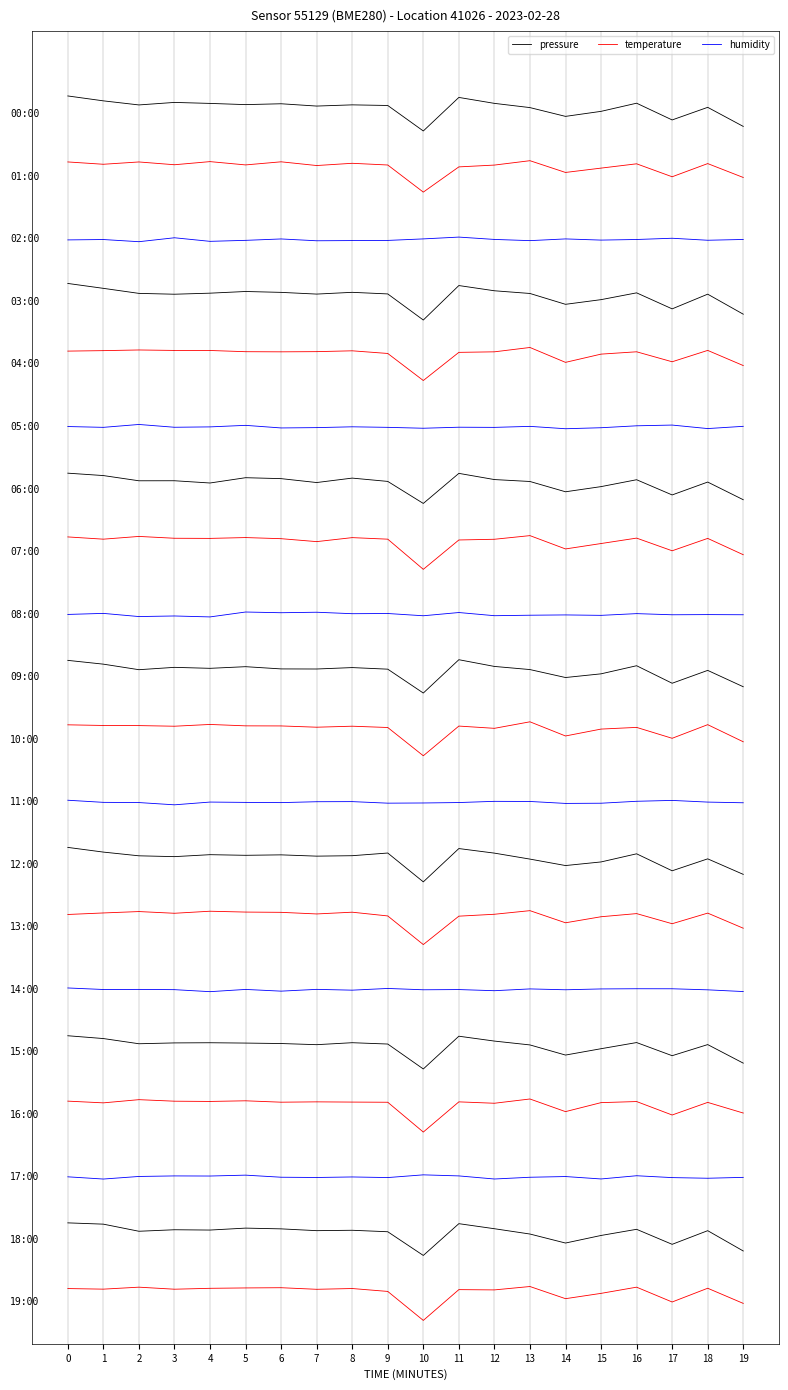

The pressure series shows 56.7 at 17. True or false?

True